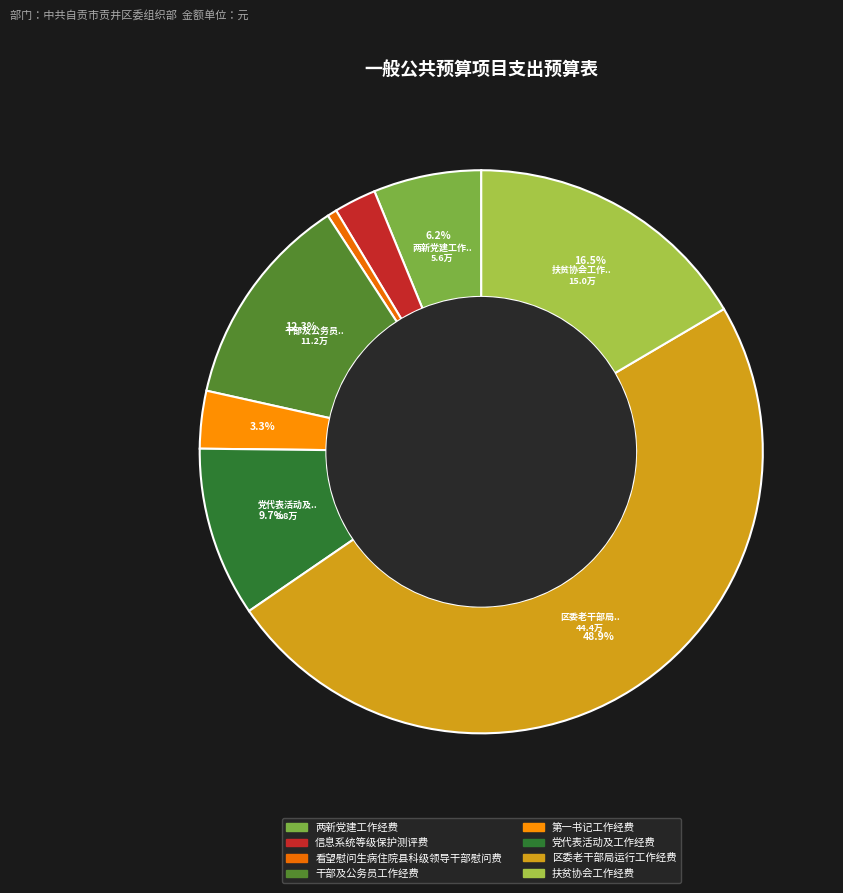

What is the smallest slice in the pie chart?

看望慰问生病住院县科级领导干部慰问费